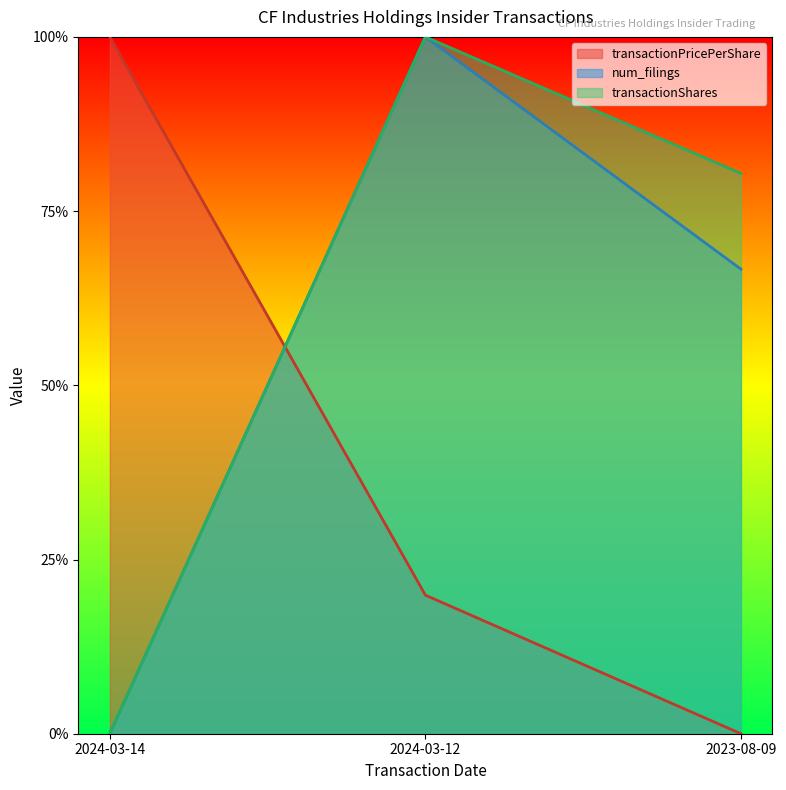

How many lines are shown in the chart?

3